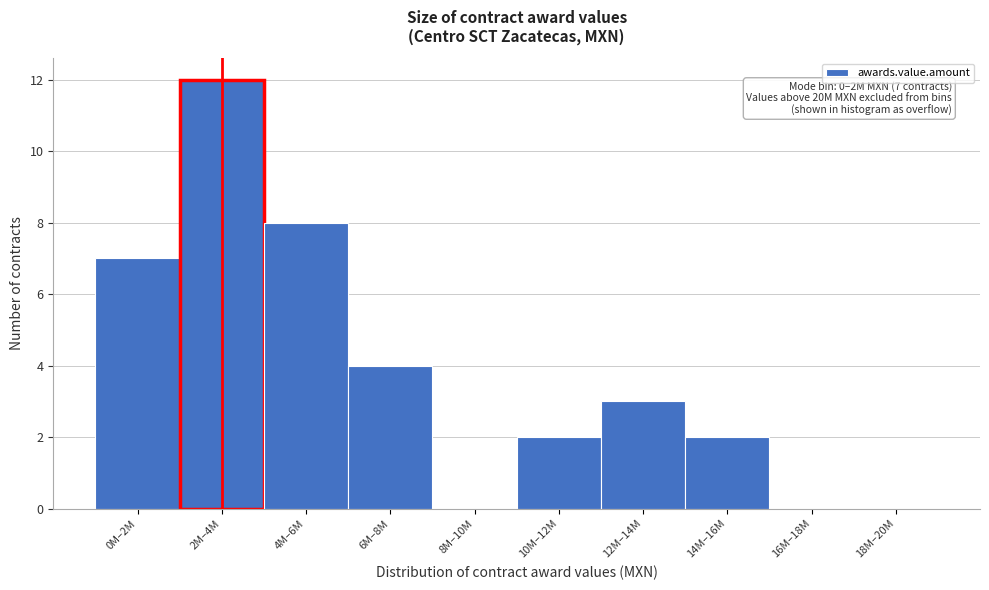

Reading right to left, transcribe all the data shown in this chart.

18M–20M=0	16M–18M=0	14M–16M=2	12M–14M=3	10M–12M=2	8M–10M=0	6M–8M=4	4M–6M=8	2M–4M=12	0M–2M=7